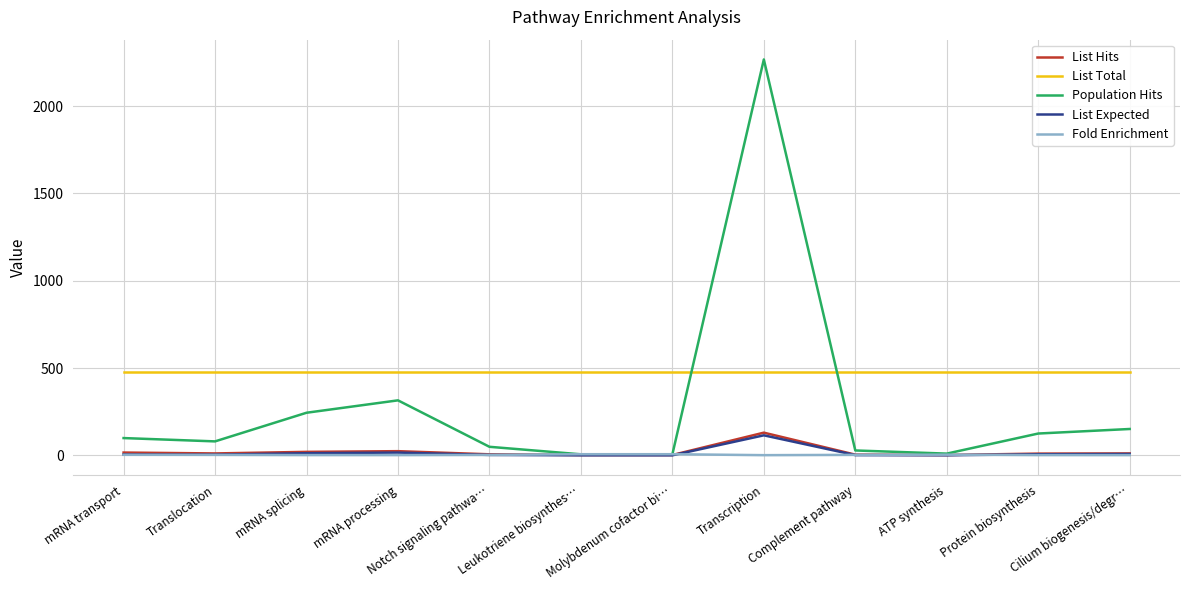

Between which two adjacent categories do List Total and Population Hits first intersect?

Molybdenum cofactor bi… and Transcription